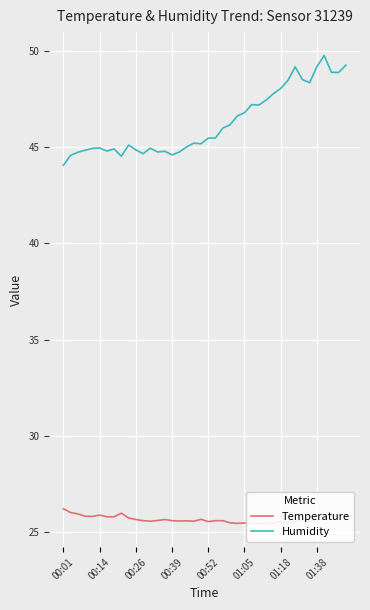

True or false: Humidity and Temperature cross at least once.

False